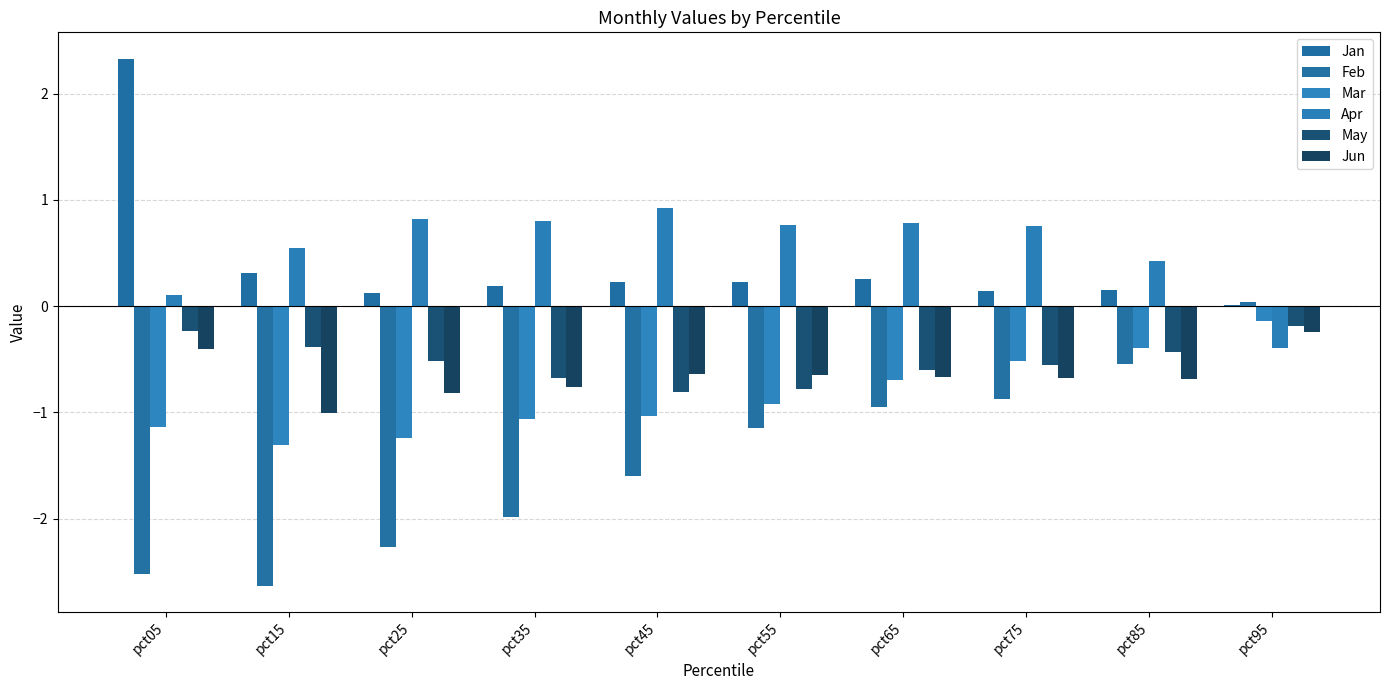

What is the total value across all series at pct05?

-1.9